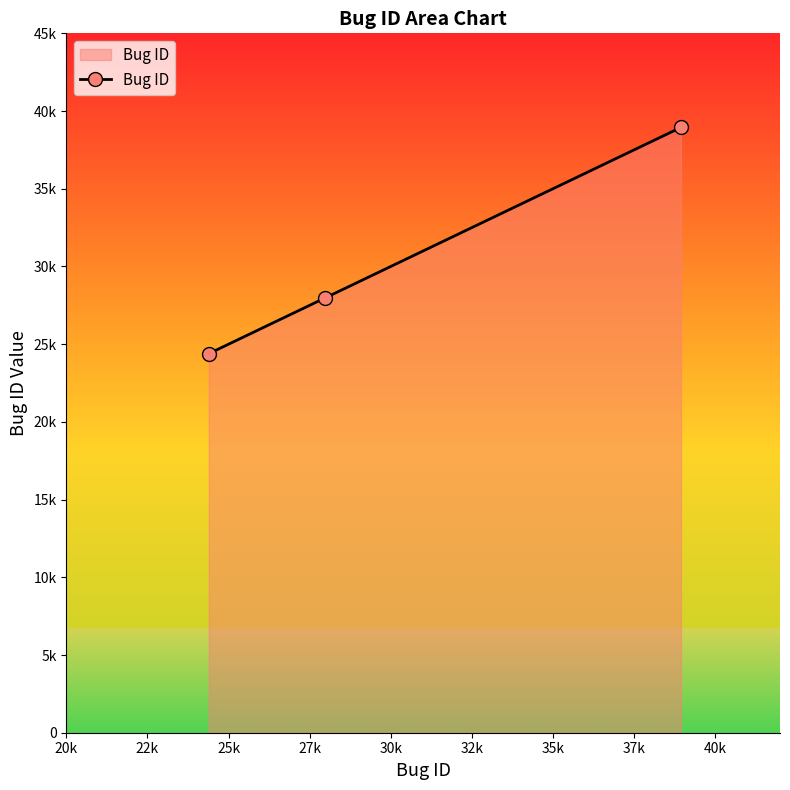

How many data points are less than 27974?

1